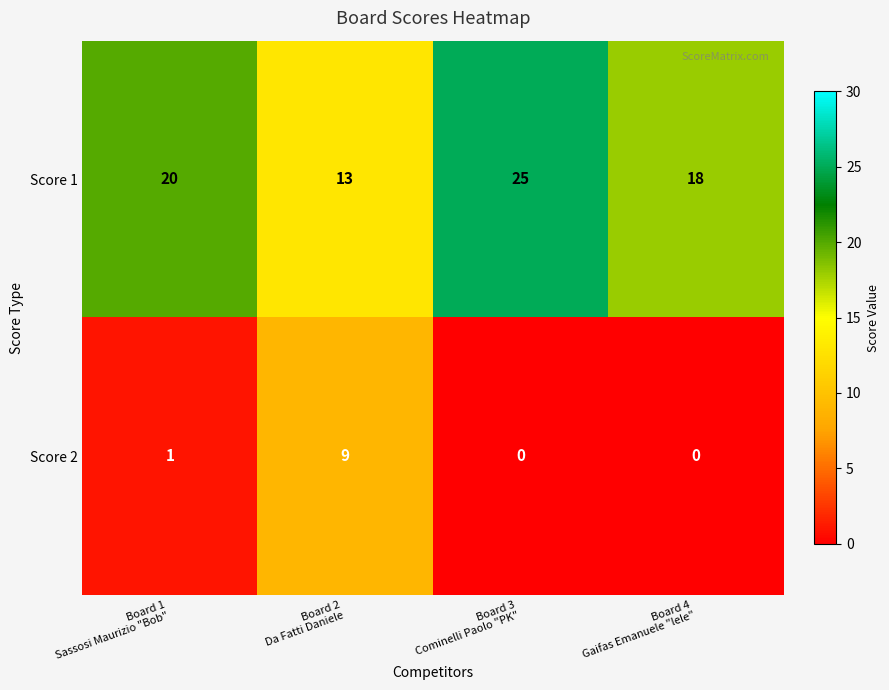

At which category is the sum across all series the highest?

Board 3
Cominelli Paolo "PK"